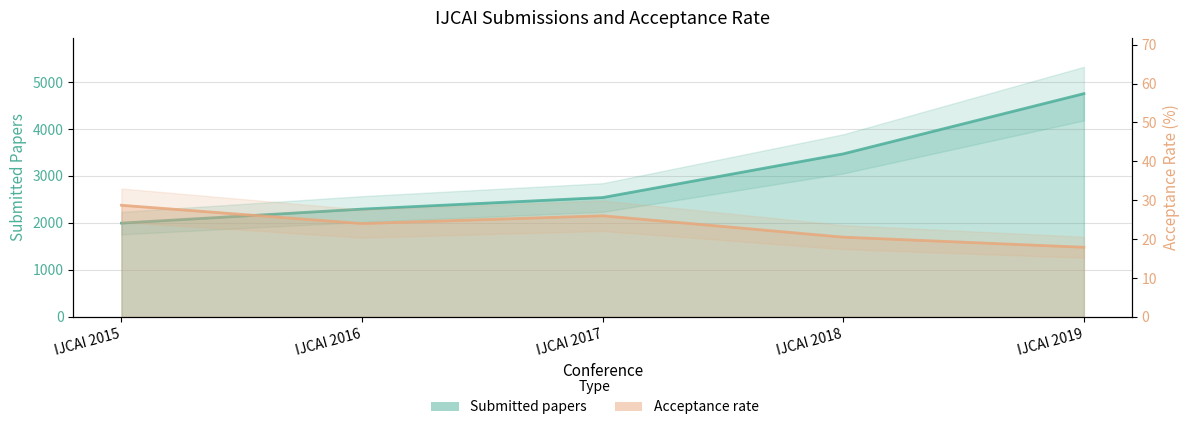

List the labels in order of Acceptance rate value, smallest first.

IJCAI 2019, IJCAI 2018, IJCAI 2016, IJCAI 2017, IJCAI 2015